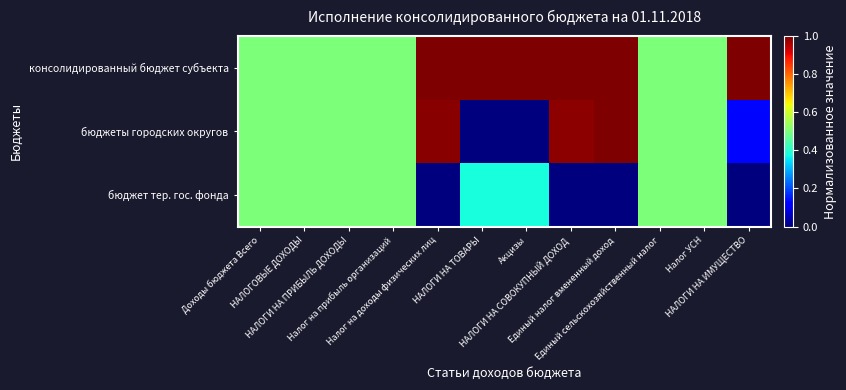

Reading left to right, transcribe all the data shown in this chart.

консолидированный бюджет субъекта: Доходы бюджета Всего=0.5	НАЛОГОВЫЕ ДОХОДЫ=0.5	НАЛОГИ НА ПРИБЫЛЬ ДОХОДЫ=0.5	Налог на прибыль организаций=0.5	Налог на доходы физических лиц=1.0	НАЛОГИ НА ТОВАРЫ=1.0	Акцизы=1.0	НАЛОГИ НА СОВОКУПНЫЙ ДОХОД=1.0	Единый налог вмененный доход=1.0	Единый сельскохозяйственный налог=0.5	Налог УСН=0.5	НАЛОГИ НА ИМУЩЕСТВО=1.0
бюджеты городских округов: Доходы бюджета Всего=0.5	НАЛОГОВЫЕ ДОХОДЫ=0.5	НАЛОГИ НА ПРИБЫЛЬ ДОХОДЫ=0.5	Налог на прибыль организаций=0.5	Налог на доходы физических лиц=1.0	НАЛОГИ НА ТОВАРЫ=0.0	Акцизы=0.0	НАЛОГИ НА СОВОКУПНЫЙ ДОХОД=1.0	Единый налог вмененный доход=1.0	Единый сельскохозяйственный налог=0.5	Налог УСН=0.5	НАЛОГИ НА ИМУЩЕСТВО=0.1
бюджет тер. гос. фонда: Доходы бюджета Всего=0.5	НАЛОГОВЫЕ ДОХОДЫ=0.5	НАЛОГИ НА ПРИБЫЛЬ ДОХОДЫ=0.5	Налог на прибыль организаций=0.5	Налог на доходы физических лиц=0.0	НАЛОГИ НА ТОВАРЫ=0.4	Акцизы=0.4	НАЛОГИ НА СОВОКУПНЫЙ ДОХОД=0.0	Единый налог вмененный доход=0.0	Единый сельскохозяйственный налог=0.5	Налог УСН=0.5	НАЛОГИ НА ИМУЩЕСТВО=0.0